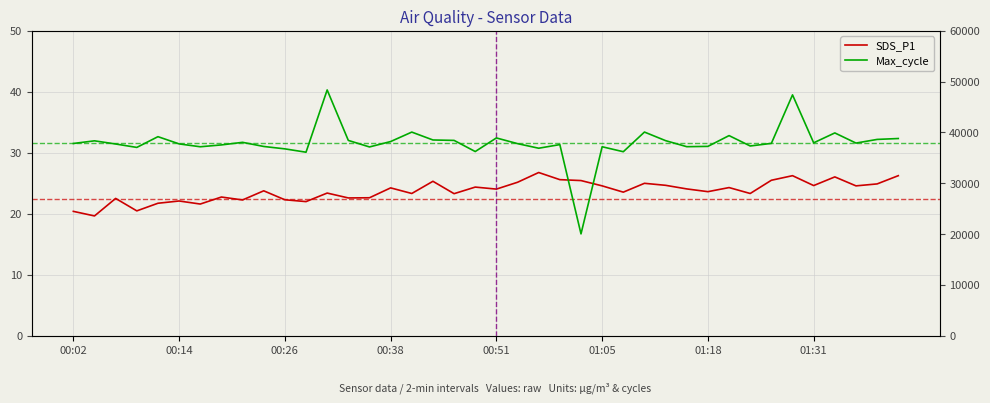

What value does the SDS_P1 series have at 28?

24.7